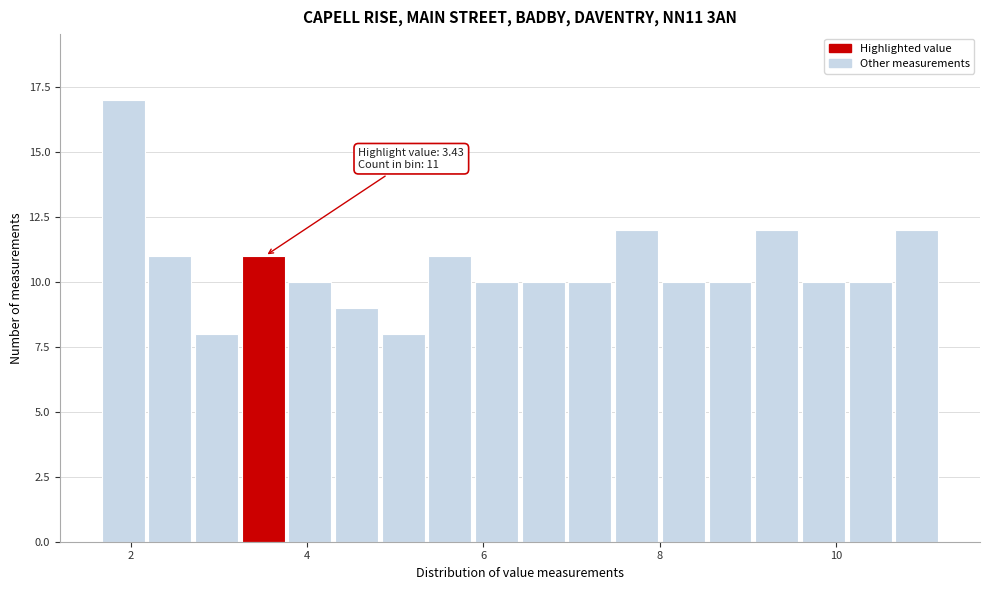

Around what value on the x-axis is the tallest bar? Give the approximate position of its centre, as read against the axis.

2.0